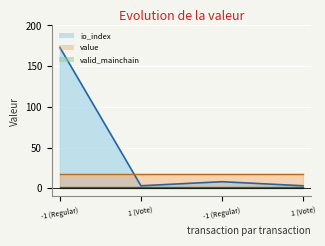

At which category does the chart reach its peak across all series?

-1 (Regular)